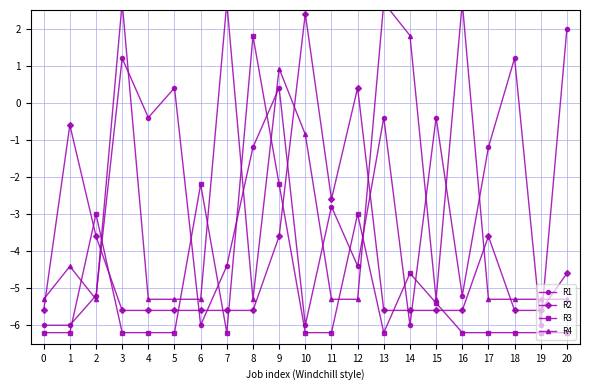

List the series in order of their peak value, highest first.

R4, R2, R1, R3